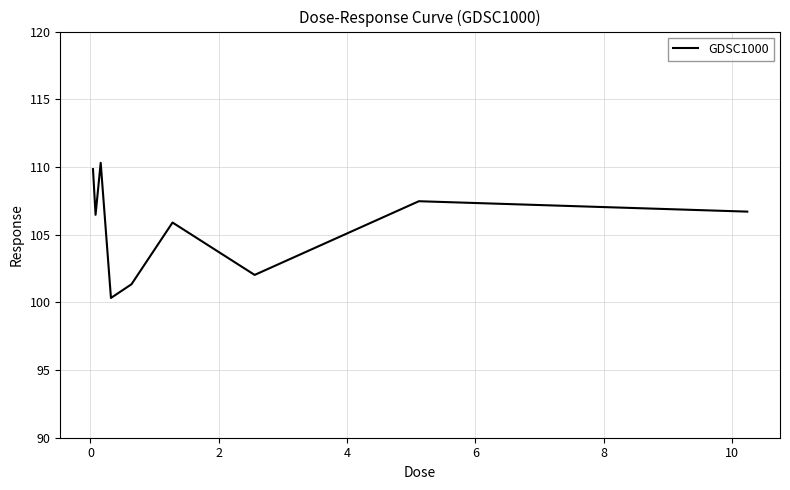

What is the sum of all values?

950.4